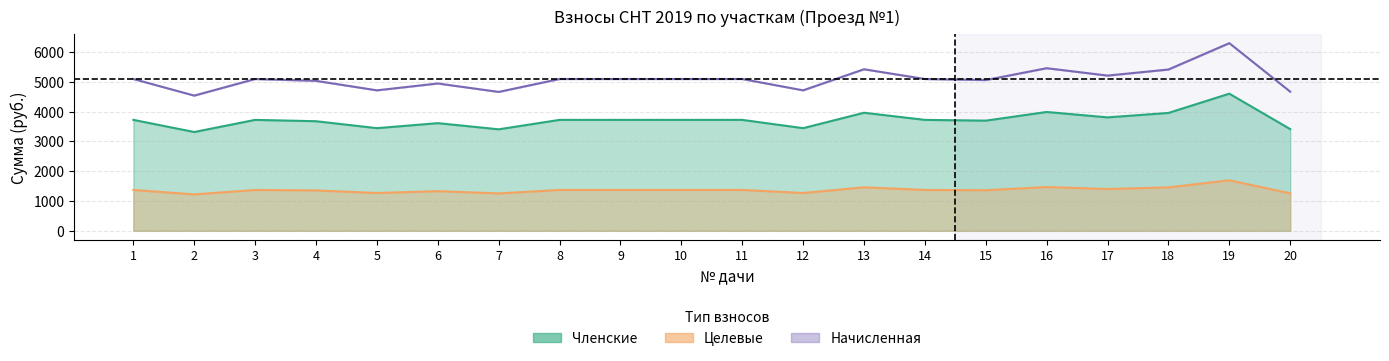

How many series are shown in this chart?

3